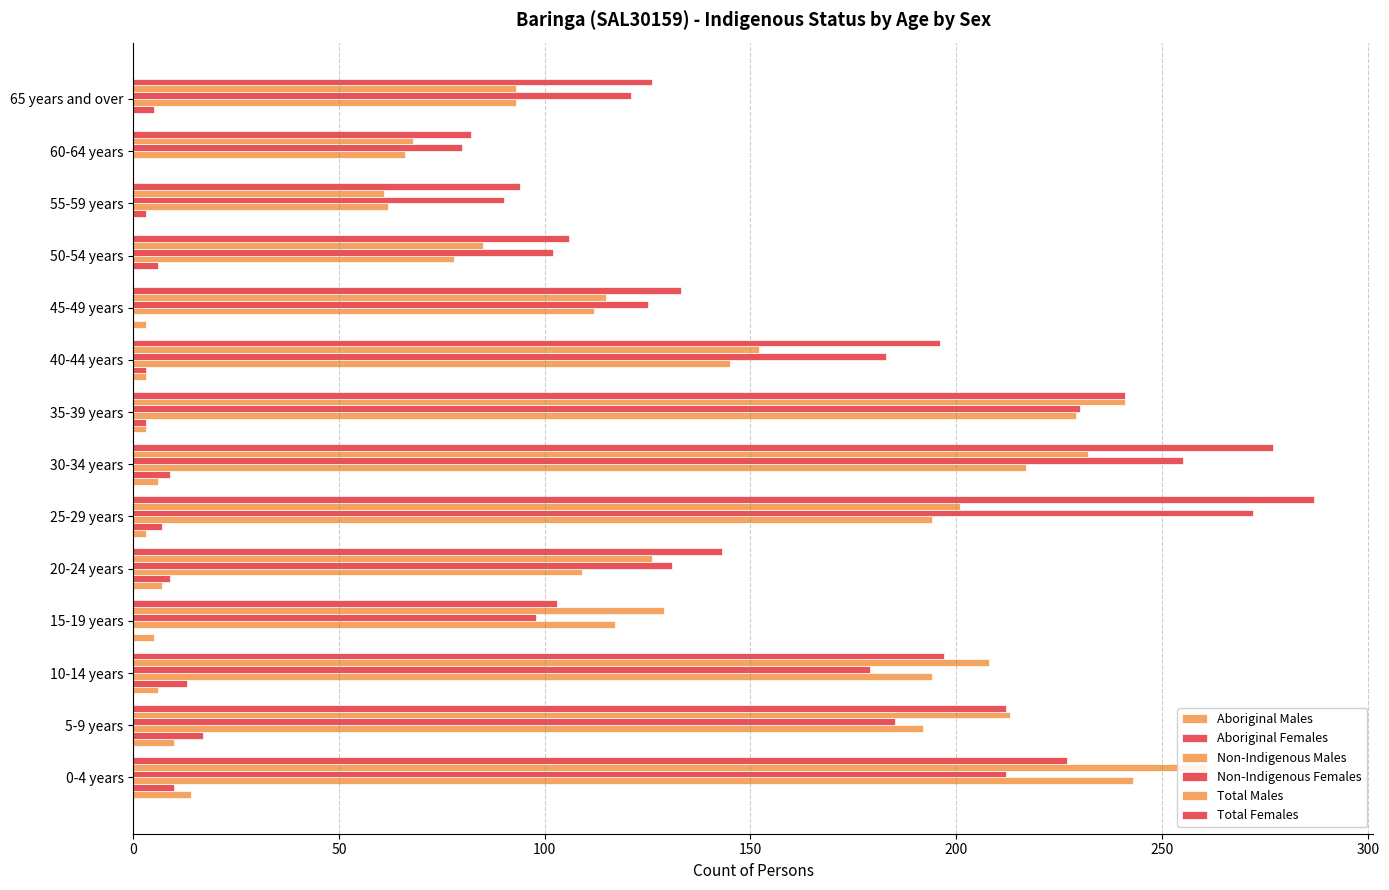

How many values in the Total Males series exceed 152?

6